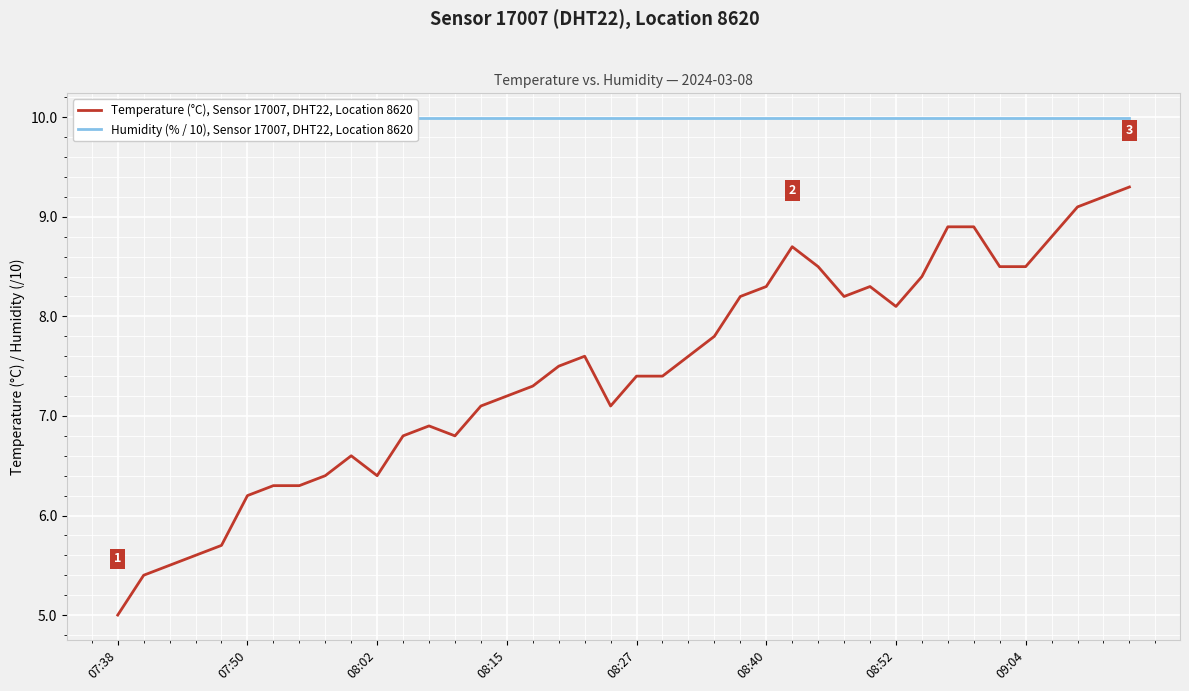

Rank the series at 34 from highest to lowest value.

Humidity (% / 10), Sensor 17007, DHT22, Location 8620, Temperature (°C), Sensor 17007, DHT22, Location 8620